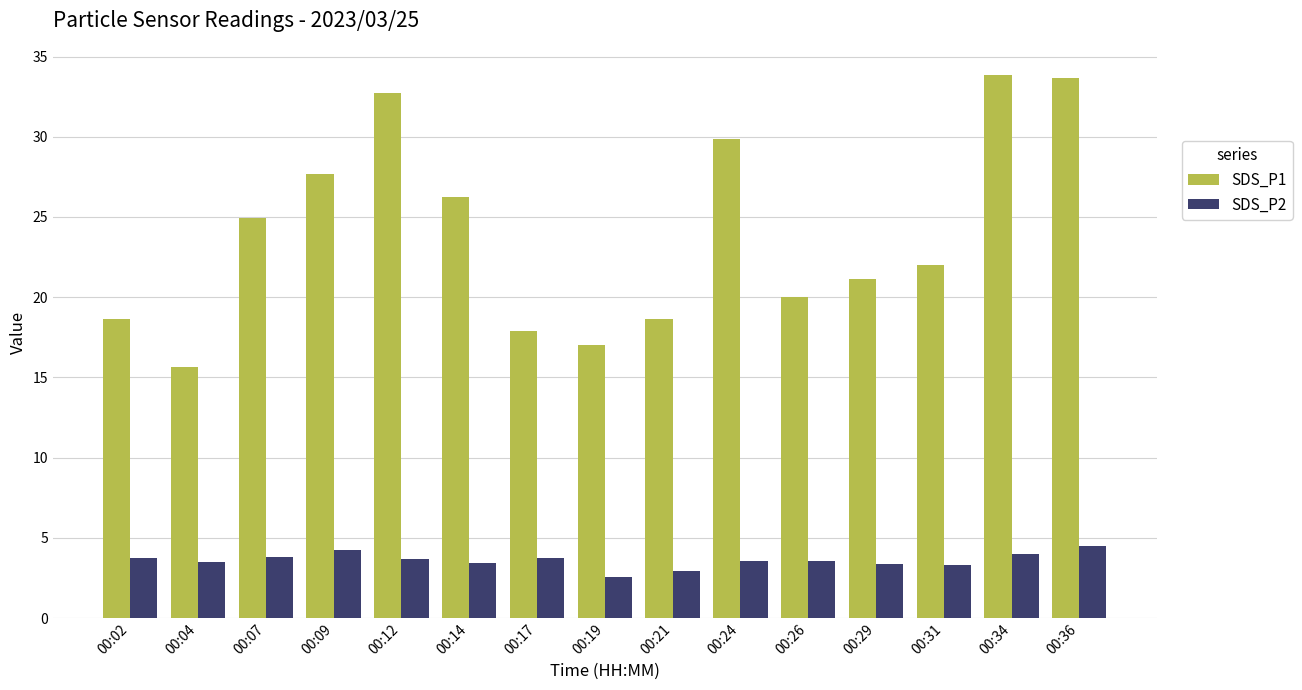

How many groups of bars are there?

15